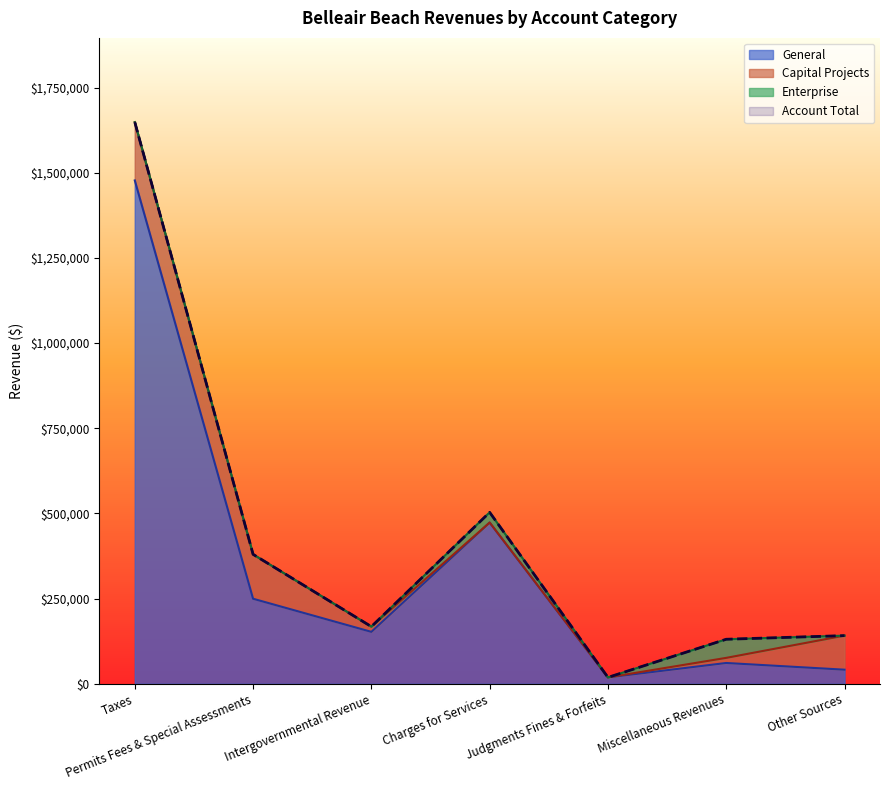

What is the approximate value of Account Total at Permits Fees & Special Assessments?

380032